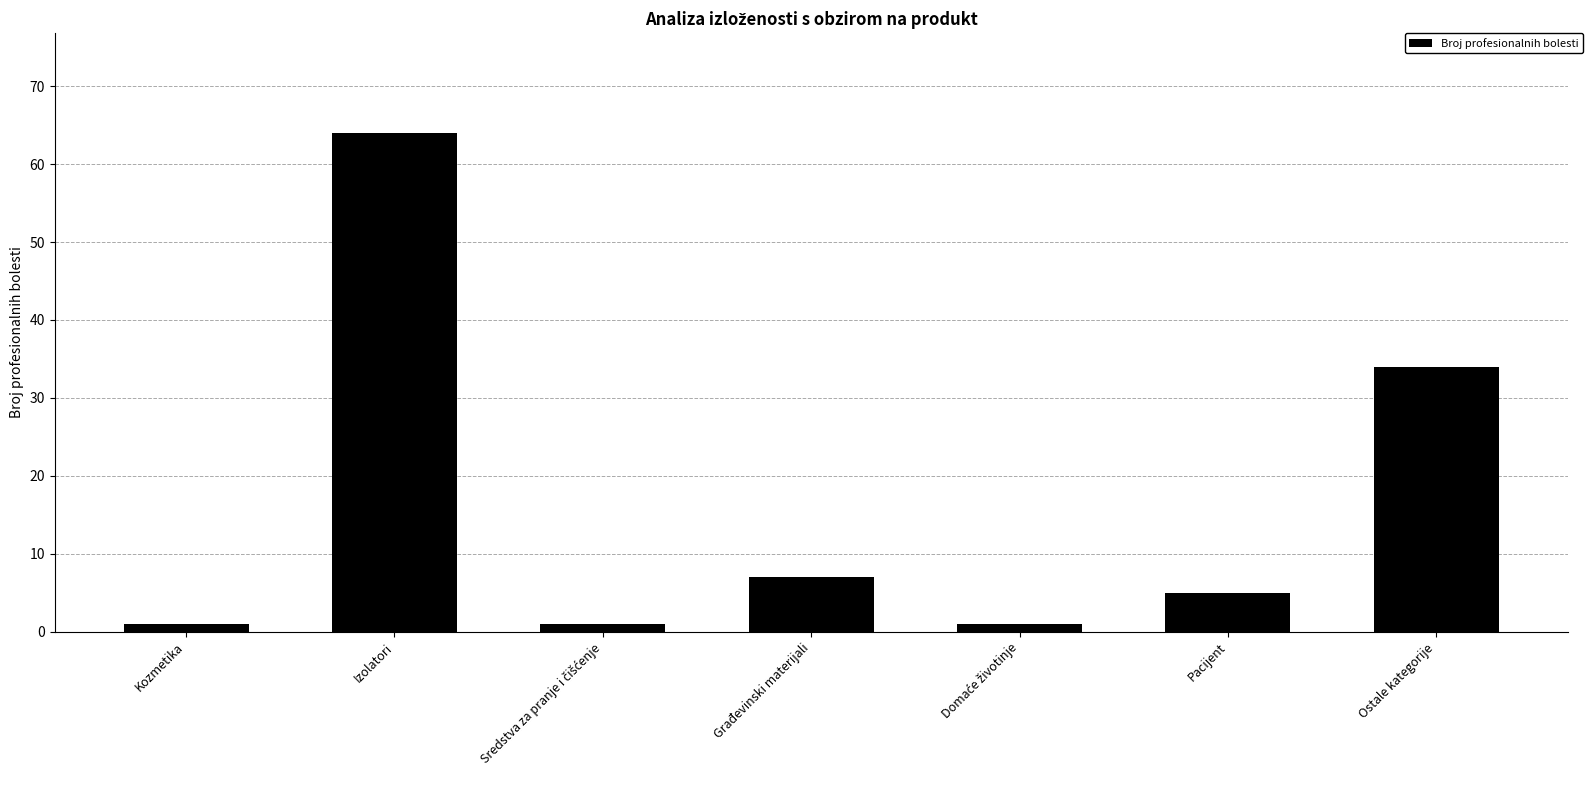

Which label corresponds to the largest value in the chart?

Izolatori